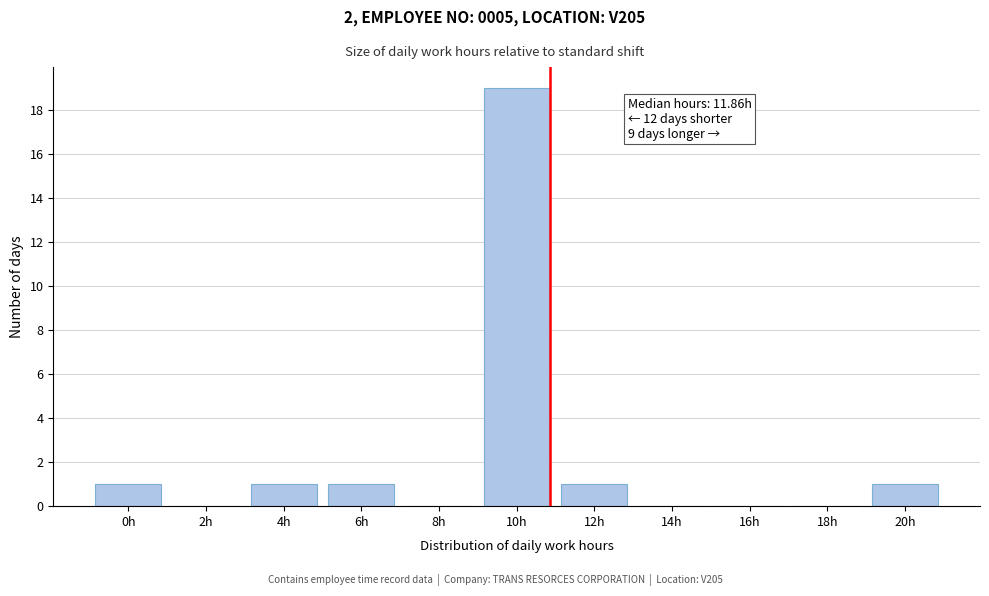

Reading left to right, transcribe all the data shown in this chart.

0h=1	2h=0	4h=1	6h=1	8h=0	10h=19	12h=1	14h=0	16h=0	18h=0	20h=1